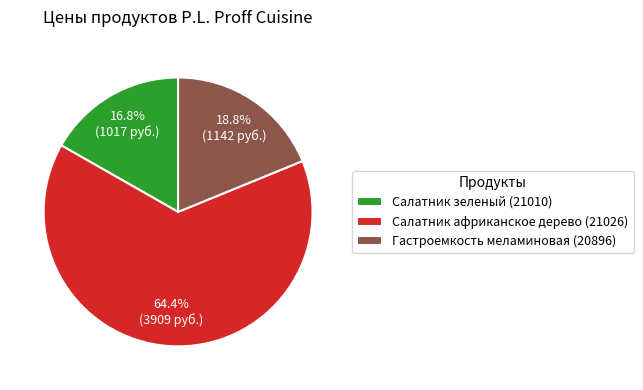

What is the largest slice in the pie chart?

Салатник африканское дерево (21026)